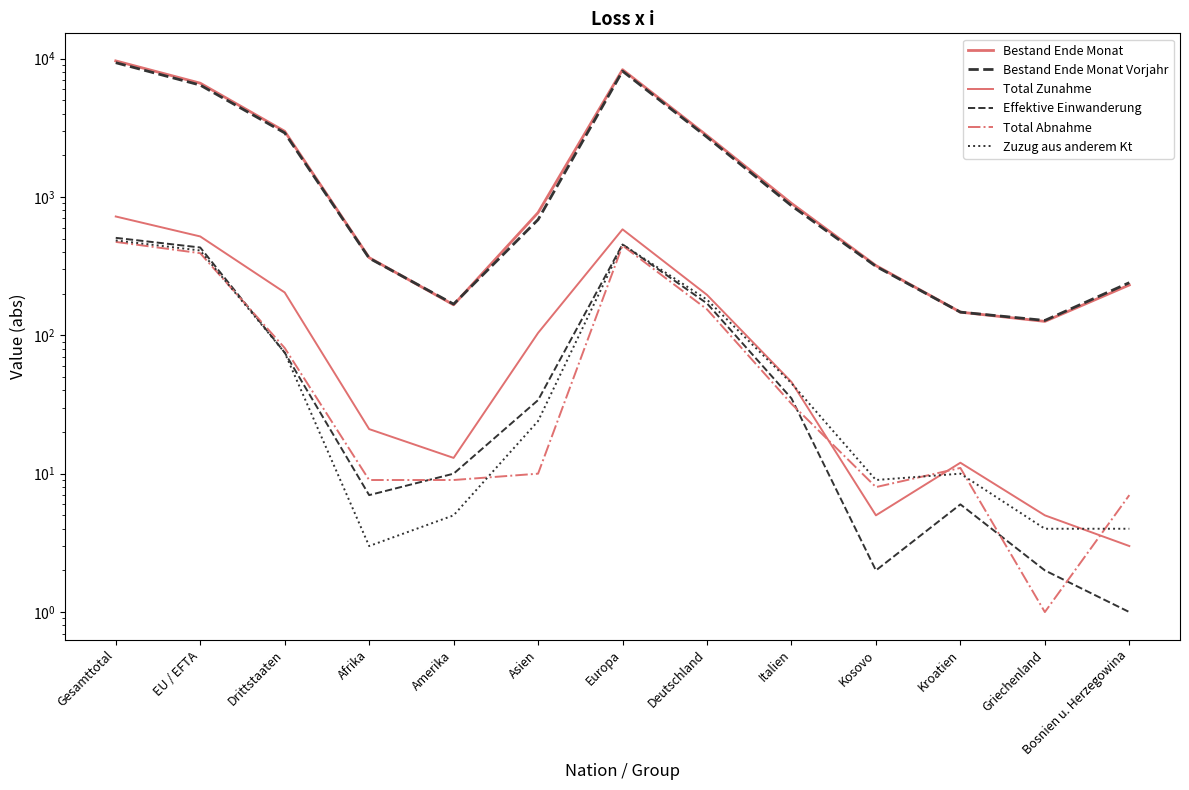

True or false: Effektive Einwanderung and Bestand Ende Monat intersect in this chart.

False